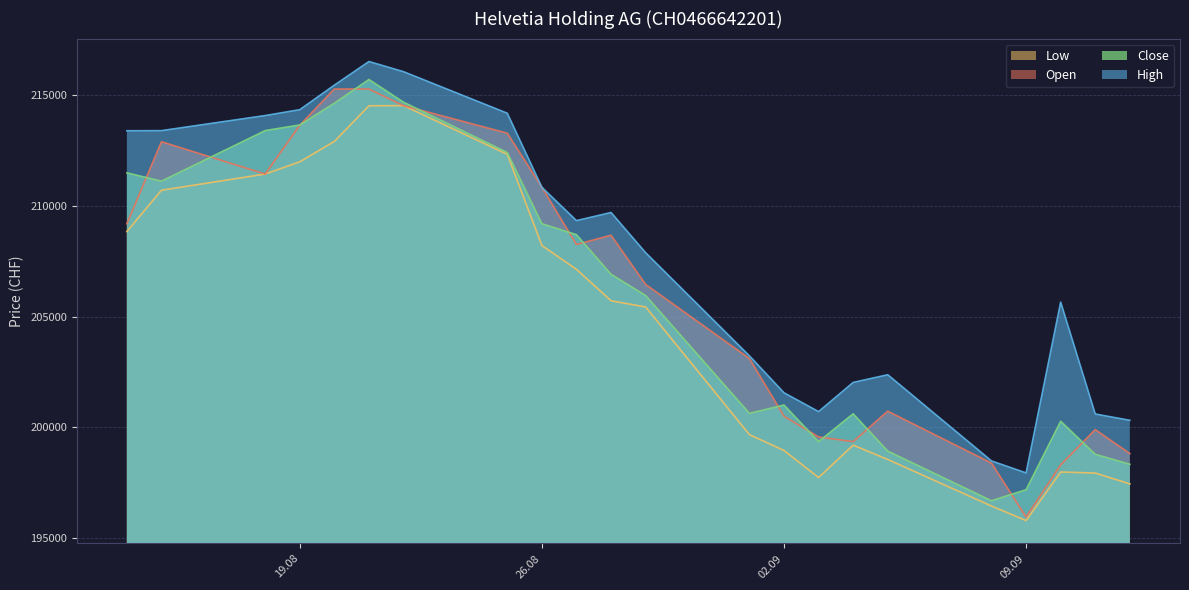

At how many categories does at least one series exceed 209428?

10